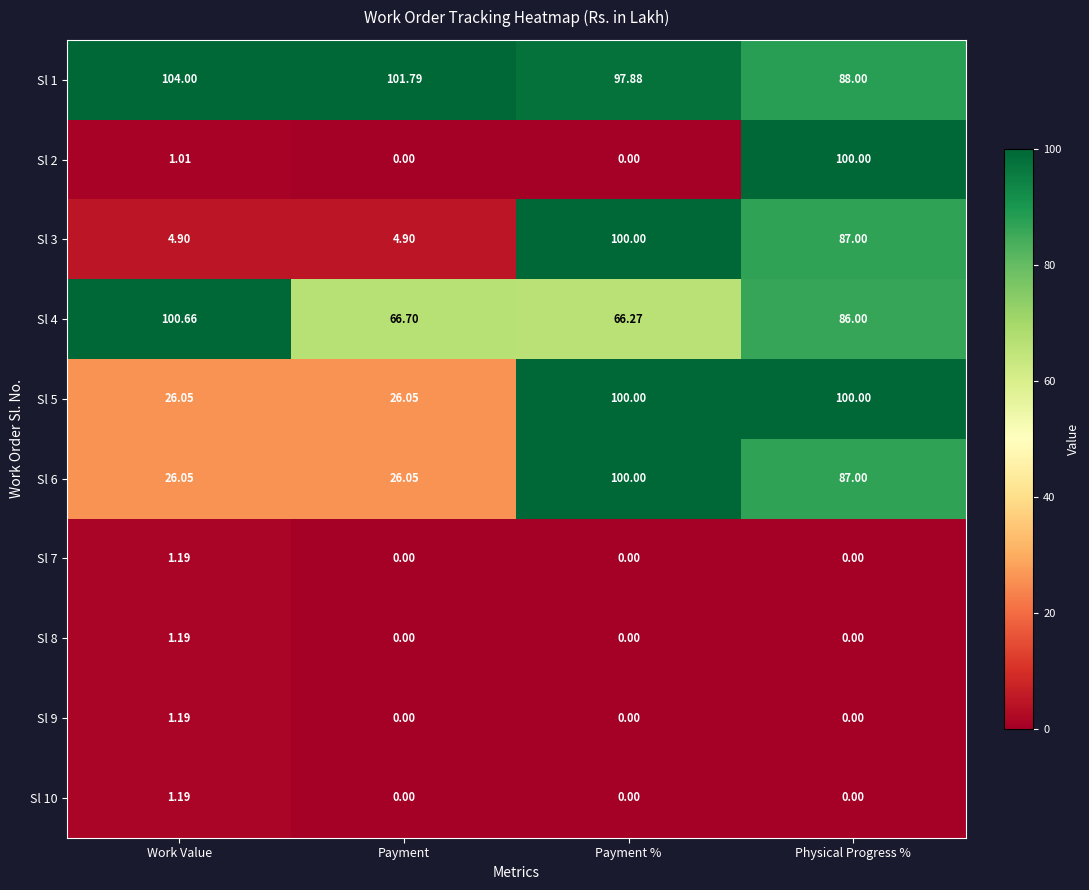

Which category has the lowest value in the Sl 1 series?

Physical Progress %